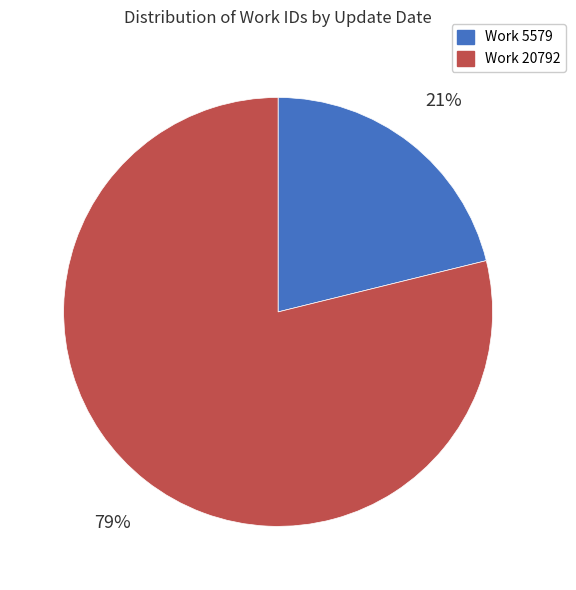

The Work 20792 slice represents 92% of the pie. True or false?

False